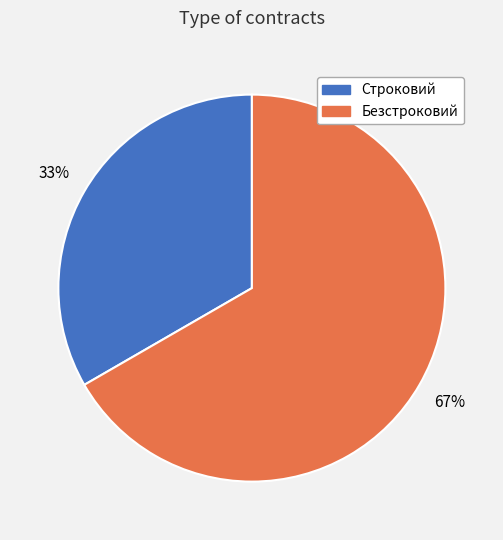

Is Строковий the majority of the pie?

No